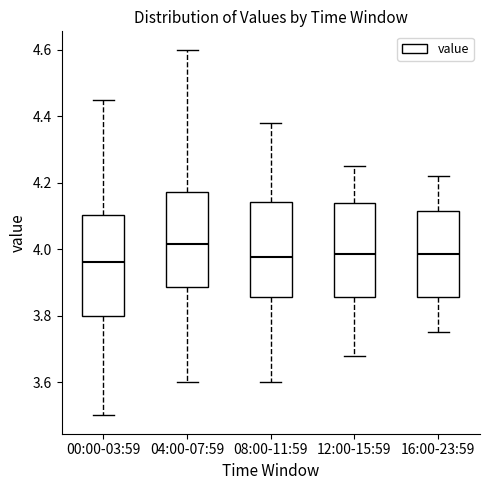

Which box has the highest median line?

04:00-07:59